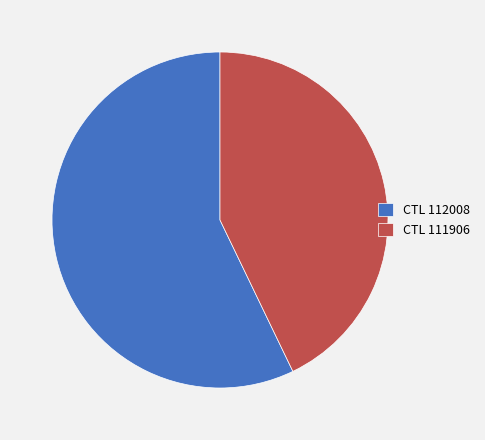

How many slices are in this pie chart?

2